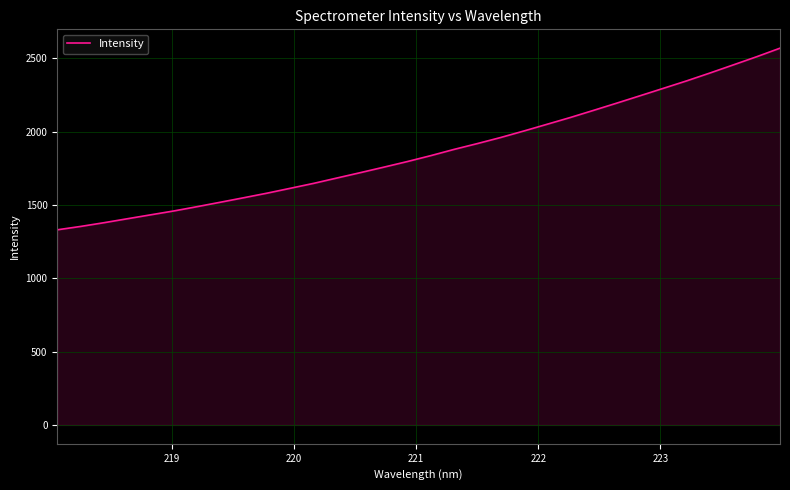

What is the minimum value shown in the chart?

1330.2